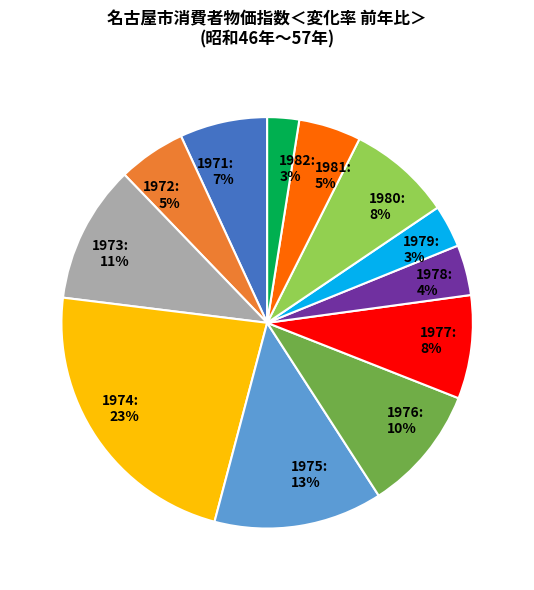

Does 1978 represent more than half of the total?

No